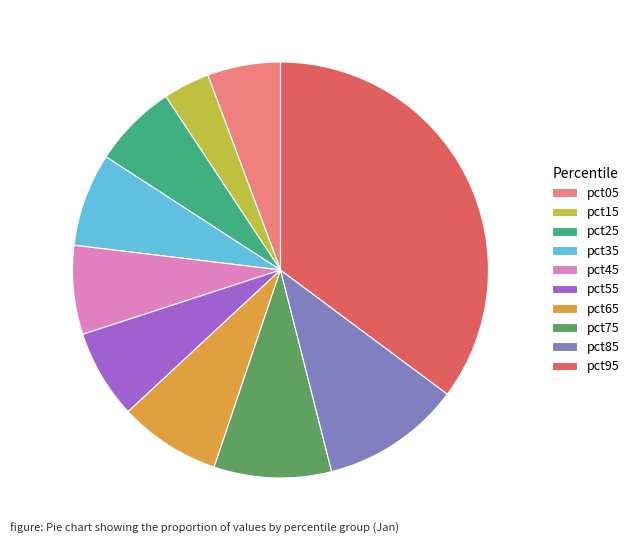

True or false: pct55 accounts for 7% of the total.

True